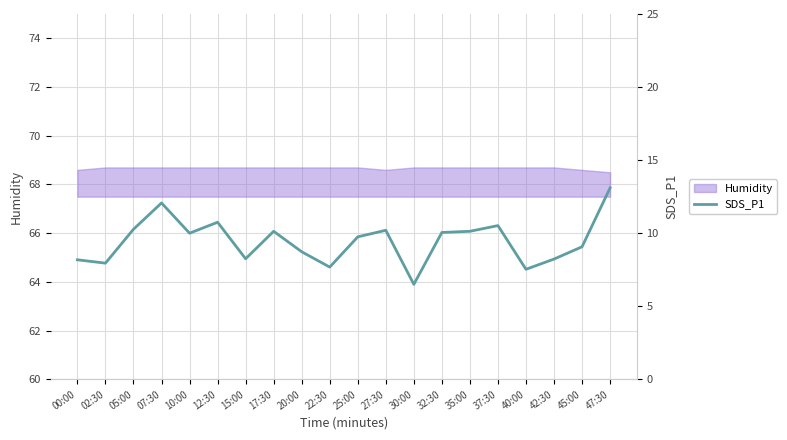

Does the chart have visible grid lines?

Yes